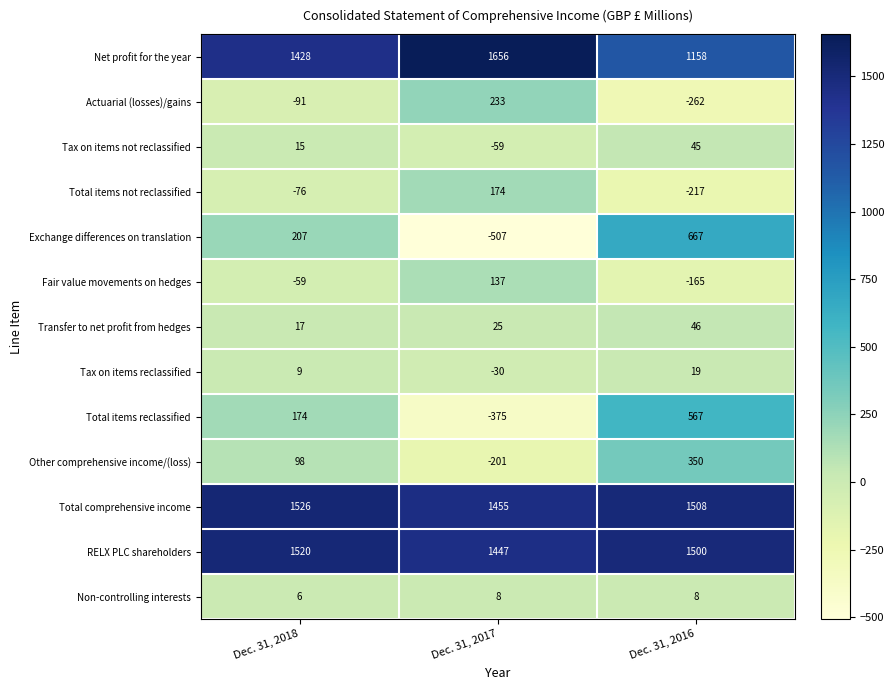

Which series has the widest spread of values?

Exchange differences on translation